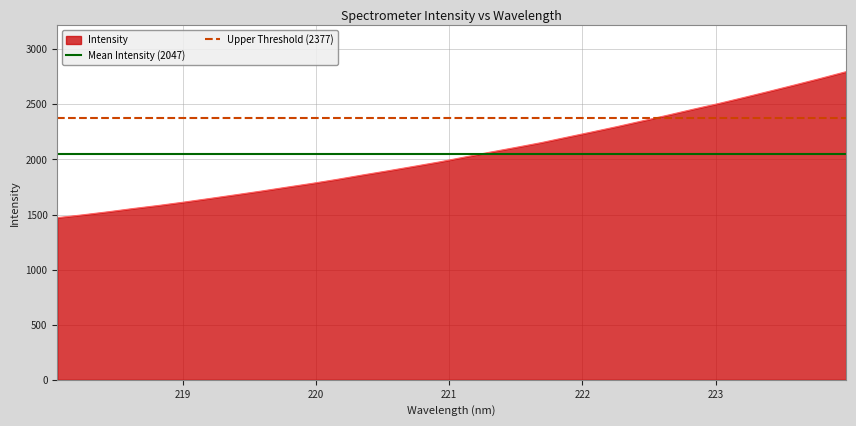

What is the maximum value for Intensity?

2796.8